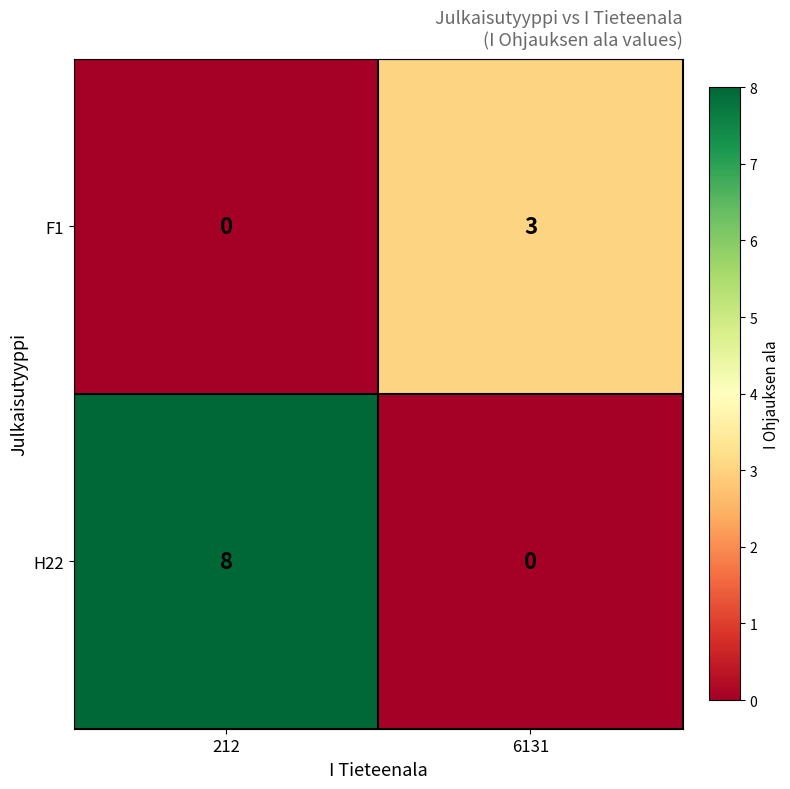

What is the sum of all H22 values?

8